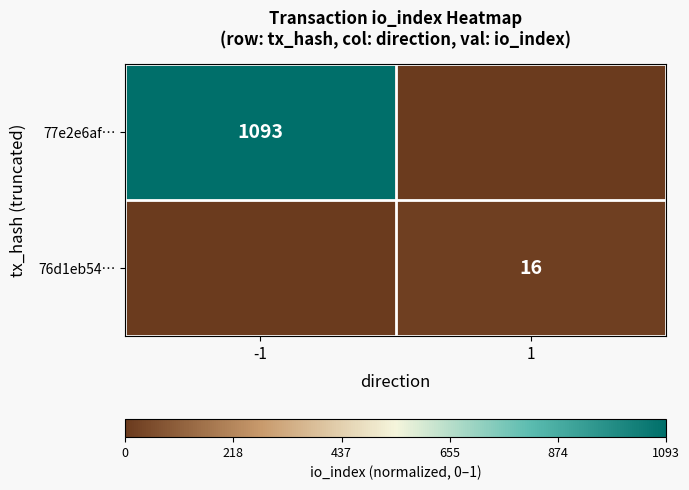

True or false: 76d1eb54… has a value of 16 at 1.

True